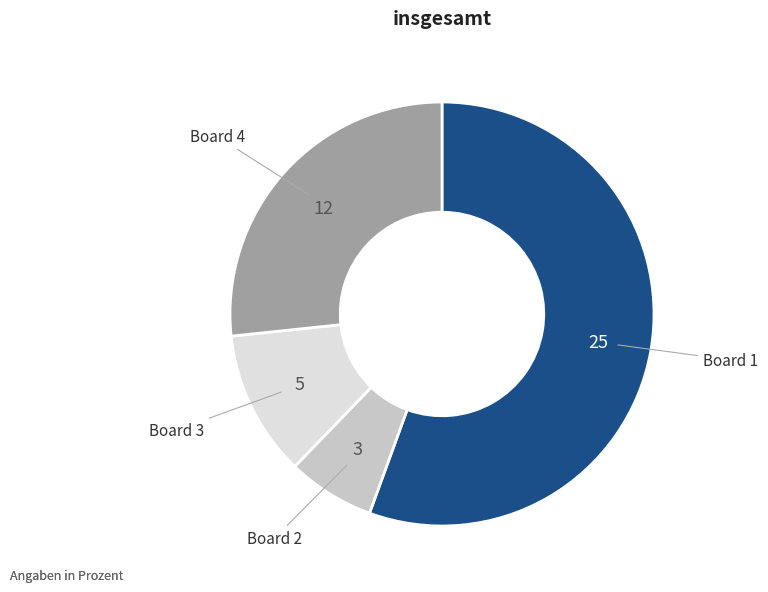

Is there a majority slice in this chart?

Yes